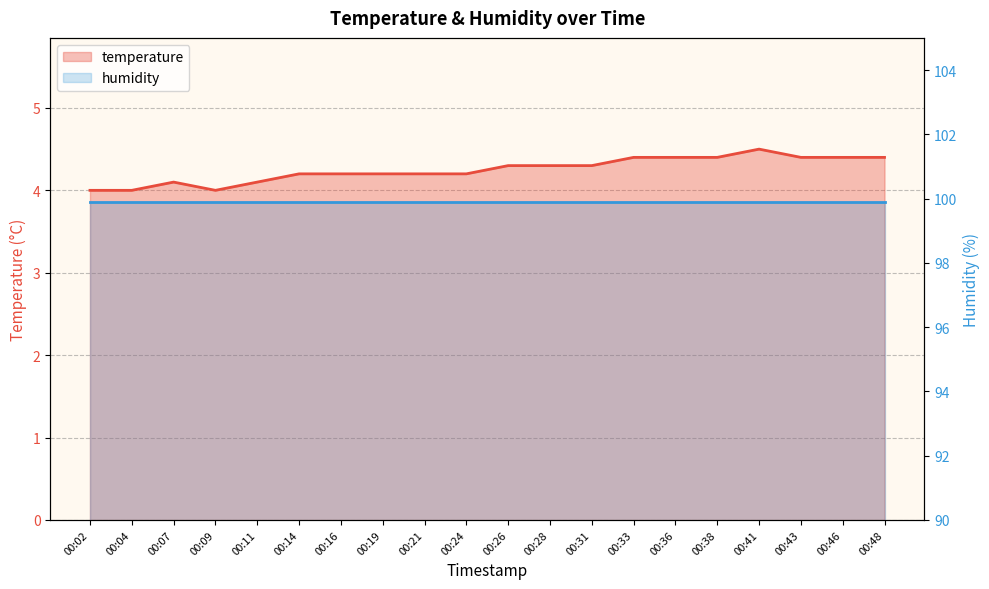

At which category does the chart reach its minimum across all series?

00:02